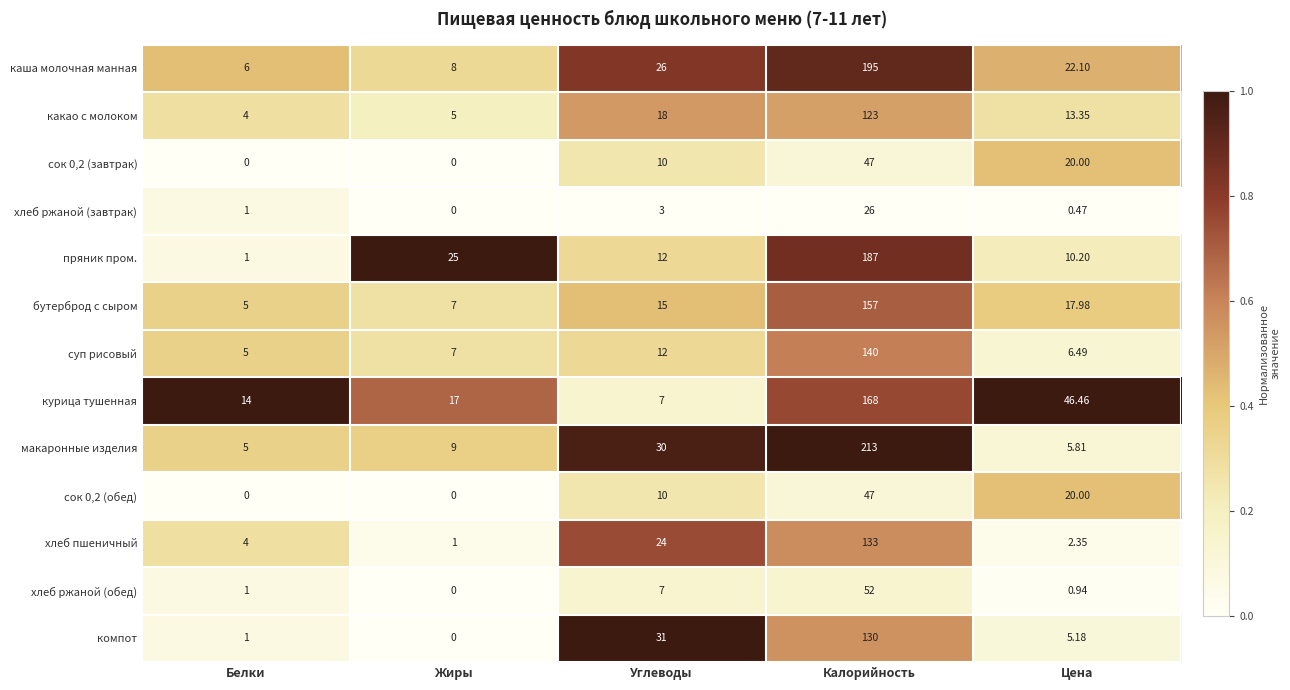

Which series has the largest range (max minus min)?

макаронные изделия